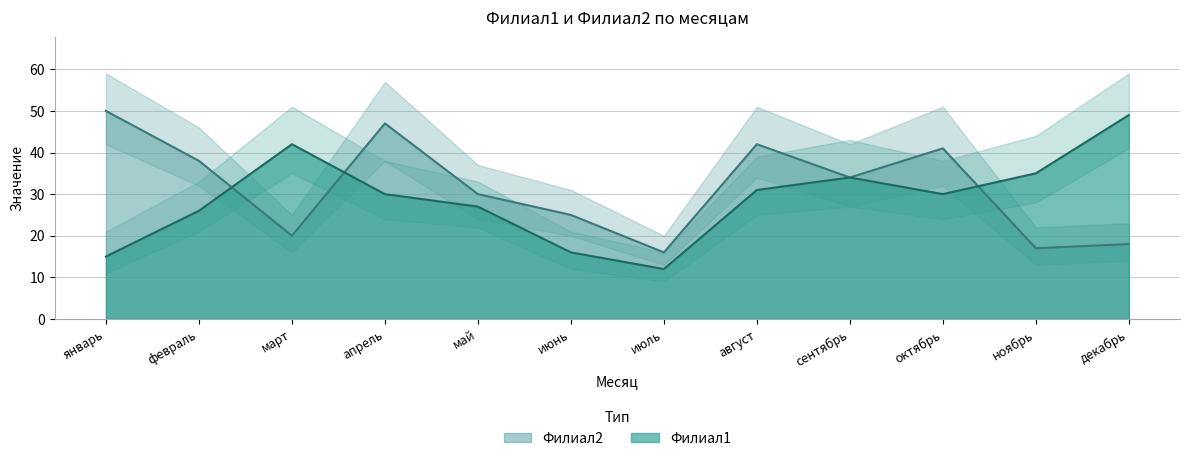

What is the minimum value for Филиал1?

12